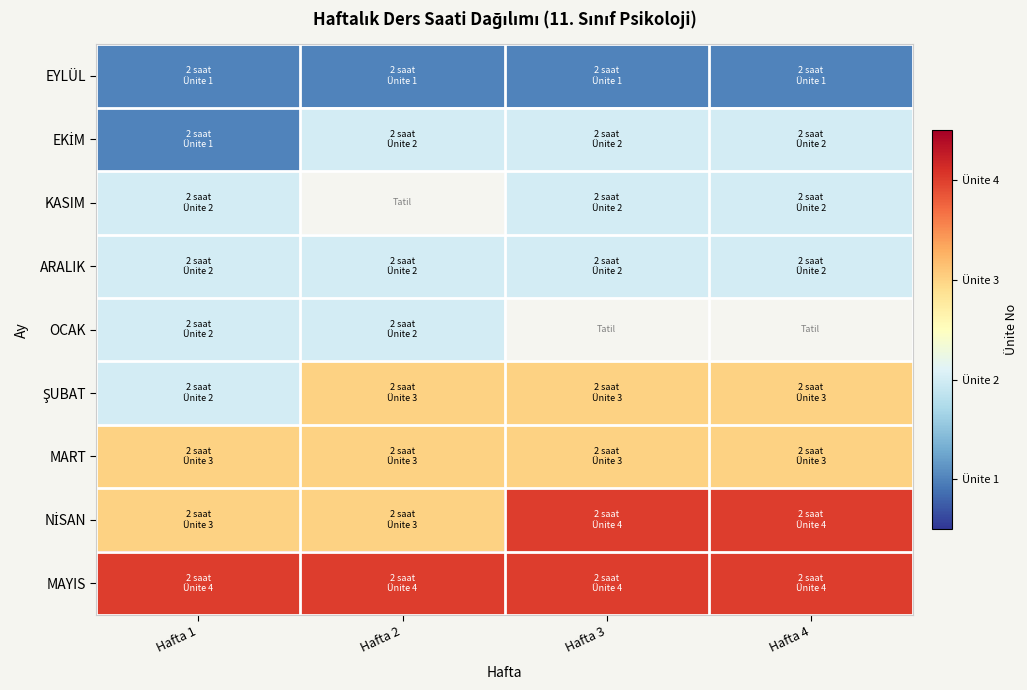

Which series changed the most between Hafta 2 and Hafta 3?

NİSAN